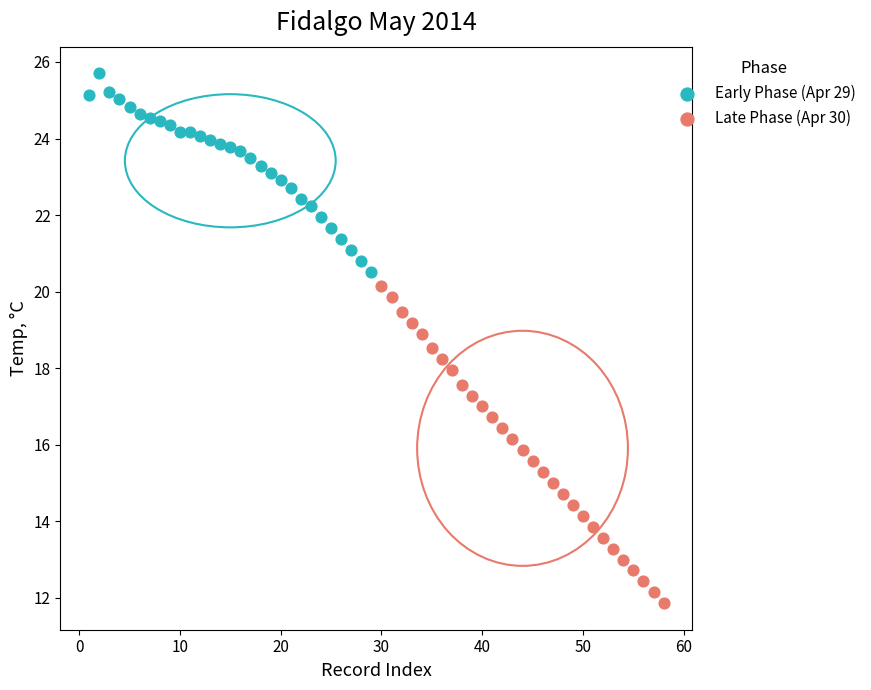

Which series has the widest spread of Y values?

Late Phase (Apr 30)